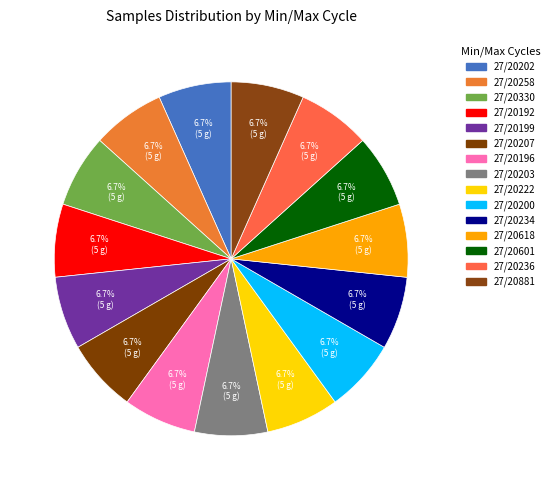

Rank the categories by value from lowest to highest.

27/20258, 27/20203, 27/20236, 27/20234, 27/20881, 27/20601, 27/20222, 27/20618, 27/20196, 27/20200, 27/20207, 27/20192, 27/20330, 27/20199, 27/20202